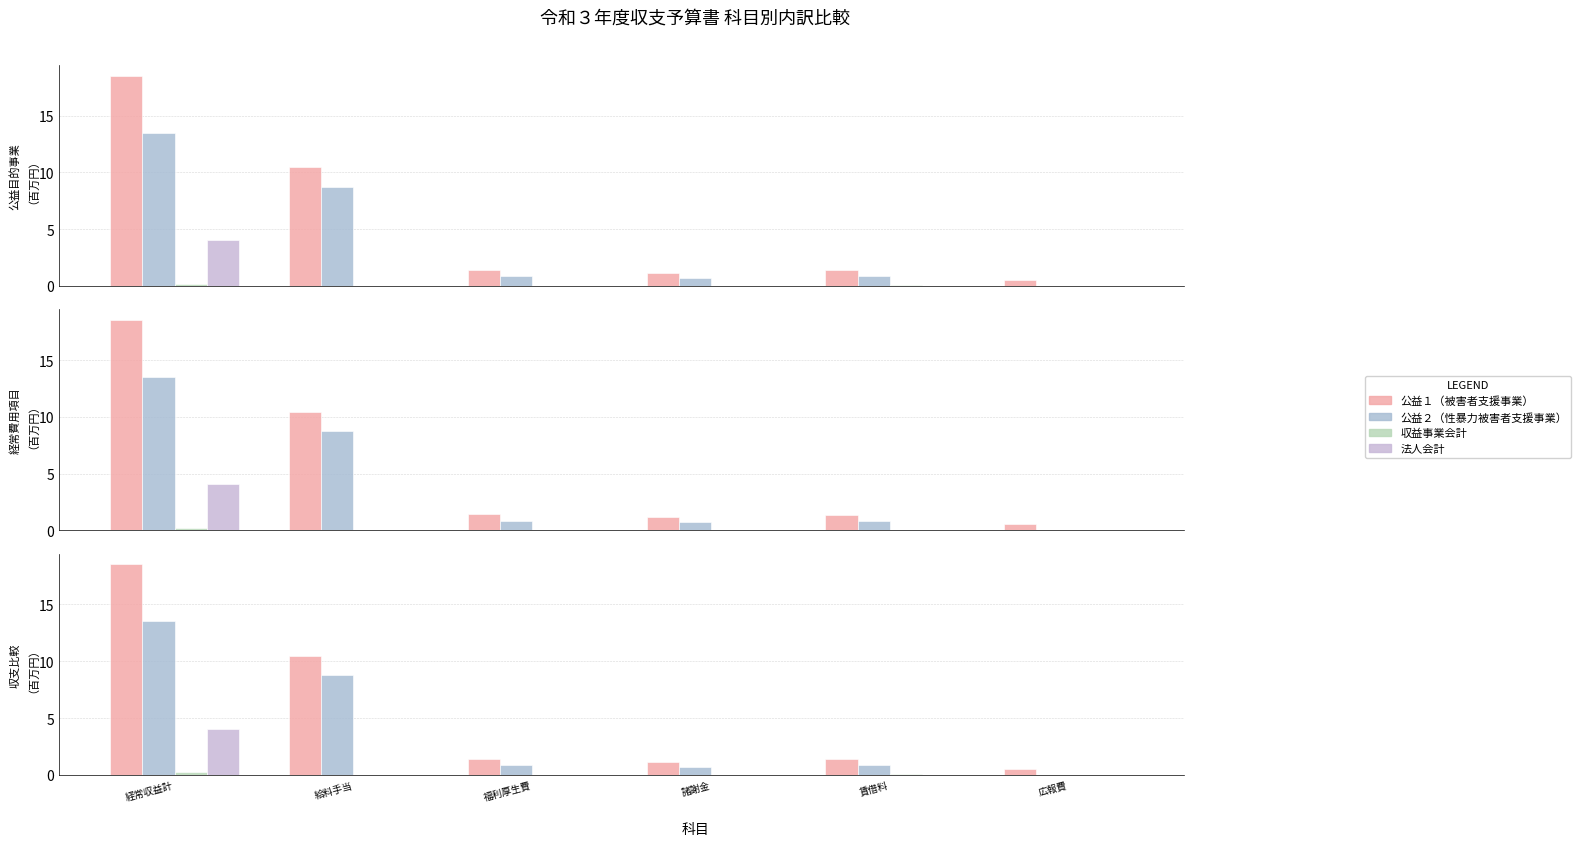

Does the chart contain any negative values?

No